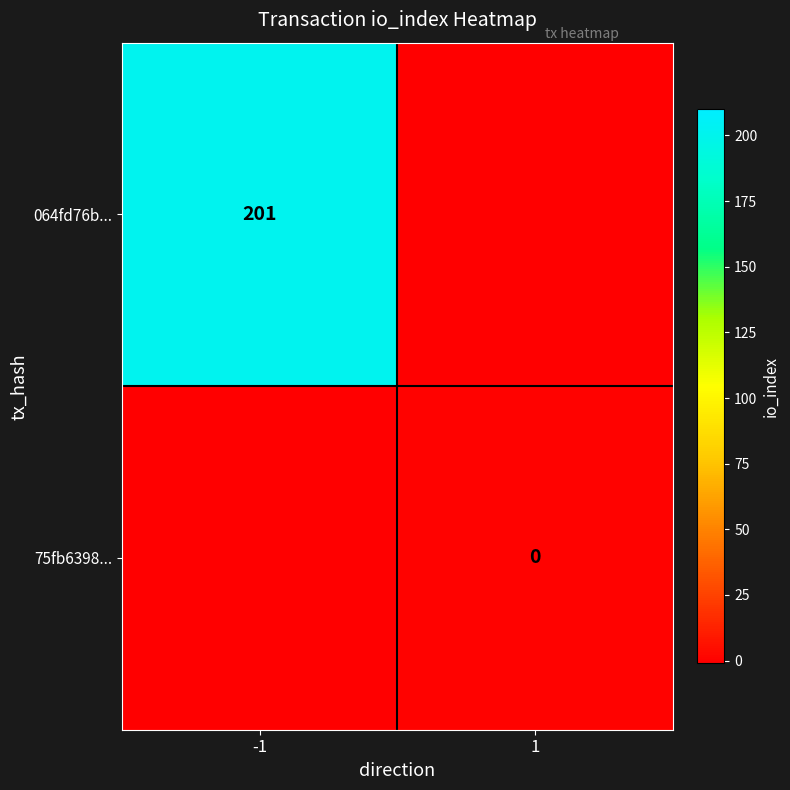

At how many categories does at least one series exceed 163?

1